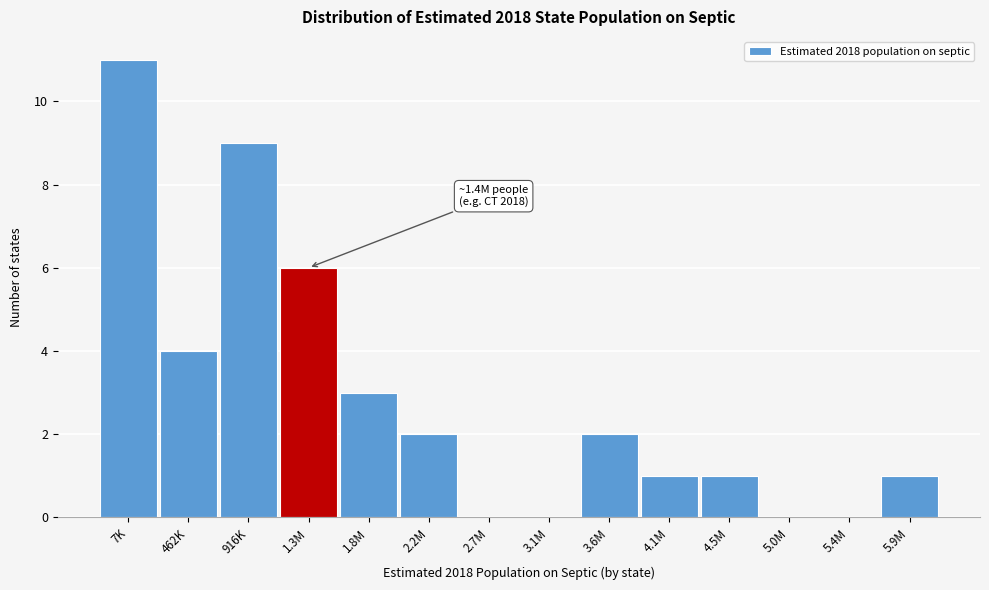

Reading left to right, list all the values displayed in this chart.

7K=11	462K=4	916K=9	1.3M=6	1.8M=3	2.2M=2	2.7M=0	3.1M=0	3.6M=2	4.1M=1	4.5M=1	5.0M=0	5.4M=0	5.9M=1